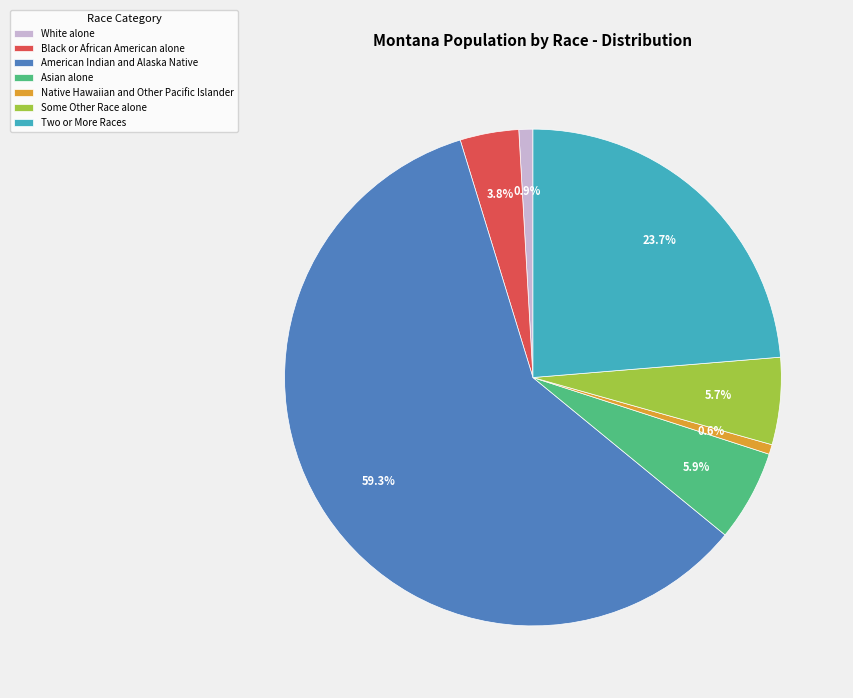

Combined, do Black or African American alone and White alone account for over 50%?

No